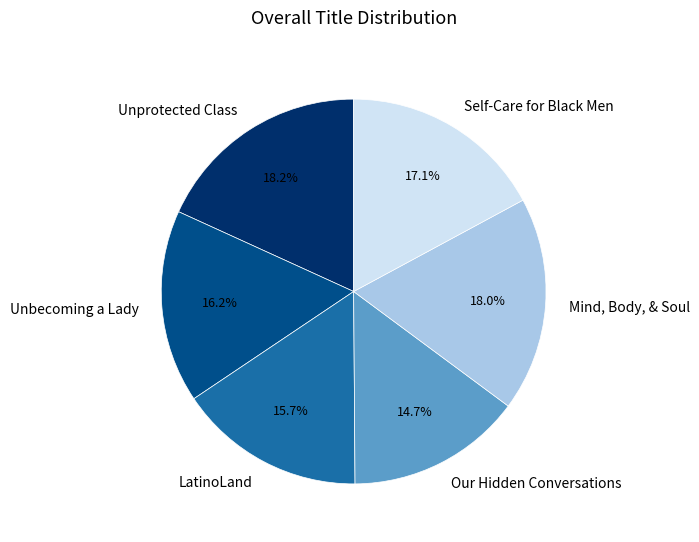

What percentage do Unprotected Class and Unbecoming a Lady together represent?

34.4%